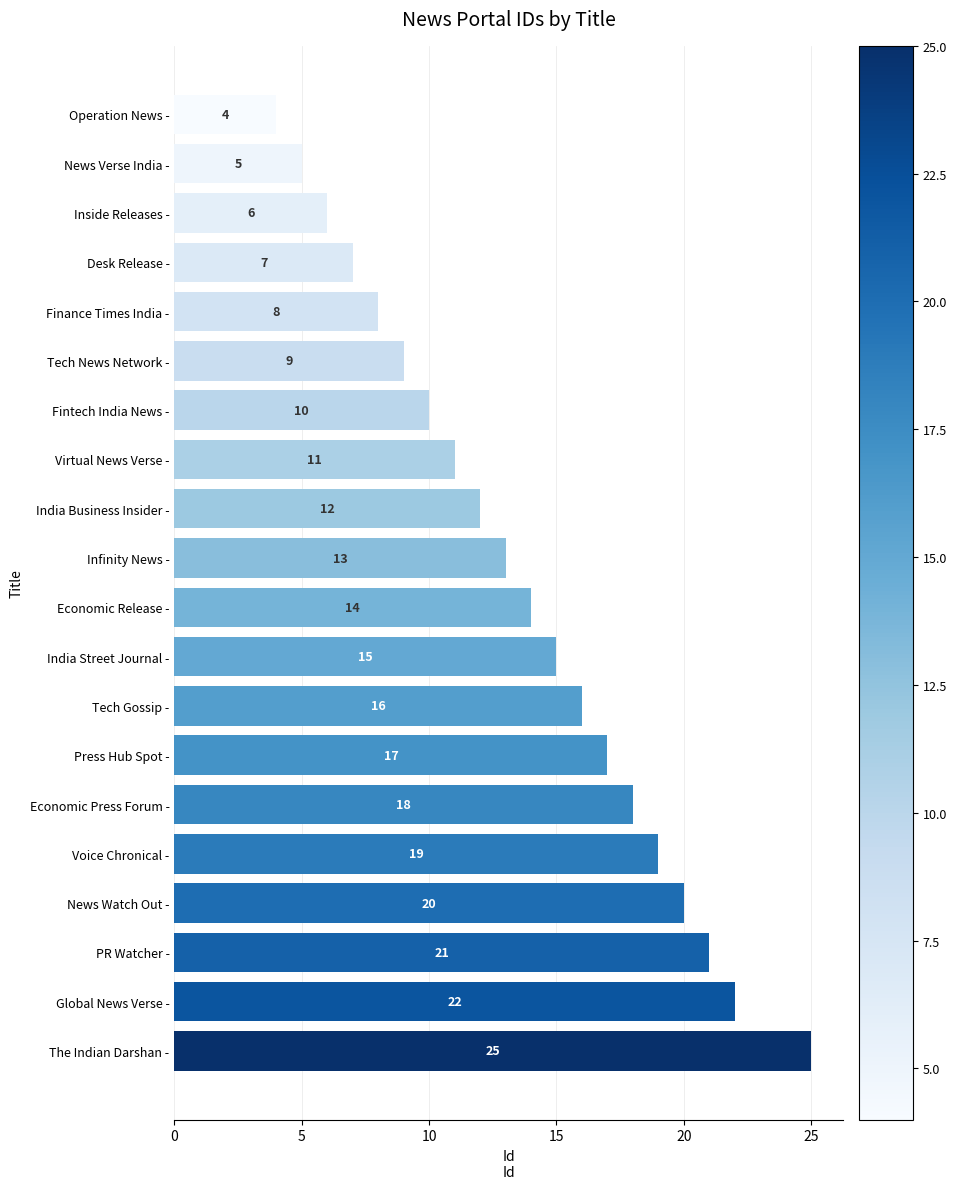

The value at Operation News - is 4. True or false?

True